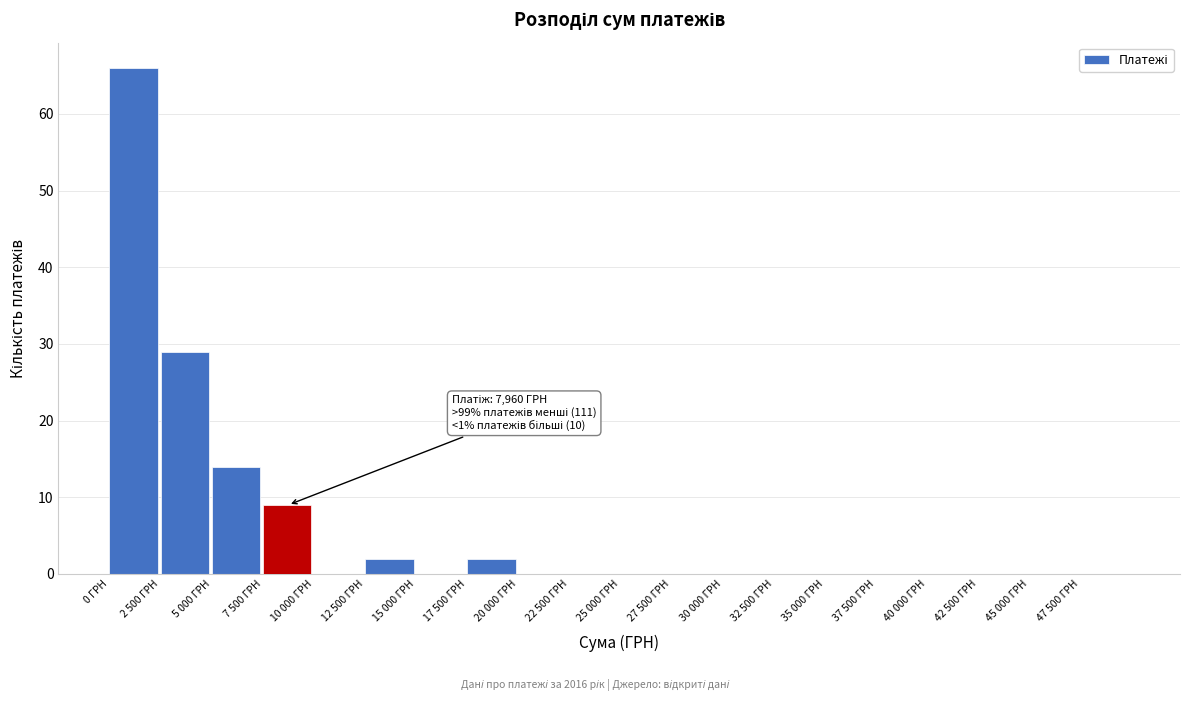

Reading left to right, what are all the values shown in this chart?

0 ГРН=66	2 500 ГРН=29	5 000 ГРН=14	7 500 ГРН=9	10 000 ГРН=0	12 500 ГРН=2	15 000 ГРН=0	17 500 ГРН=2	20 000 ГРН=0	22 500 ГРН=0	25 000 ГРН=0	27 500 ГРН=0	30 000 ГРН=0	32 500 ГРН=0	35 000 ГРН=0	37 500 ГРН=0	40 000 ГРН=0	42 500 ГРН=0	45 000 ГРН=0	47 500 ГРН=0